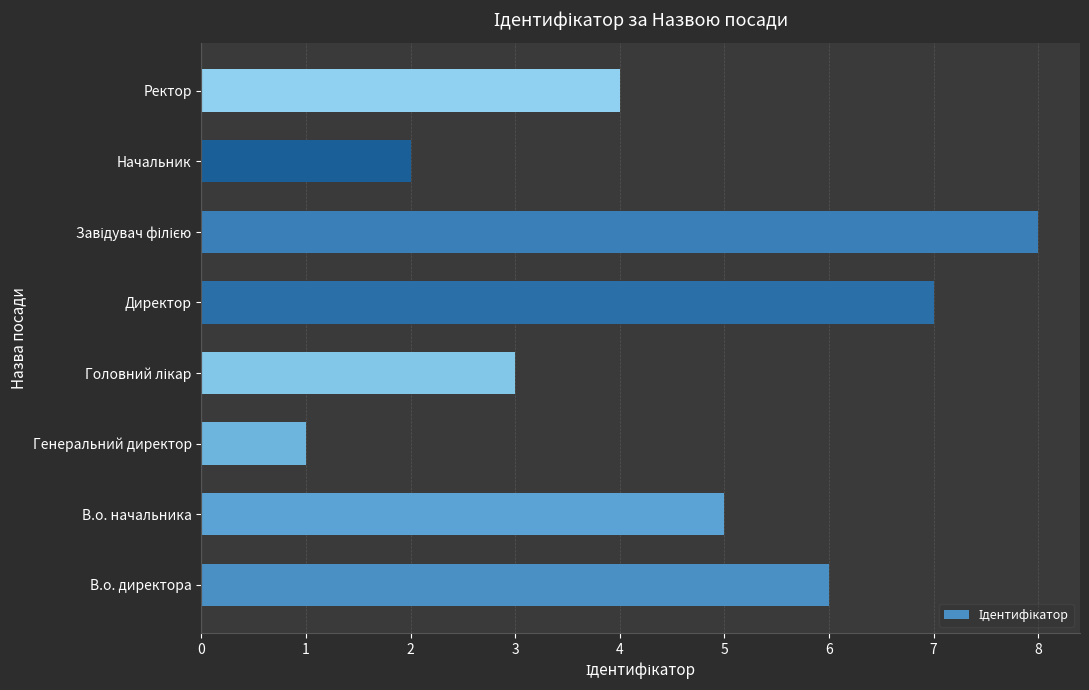

What is the sum of all values?

36